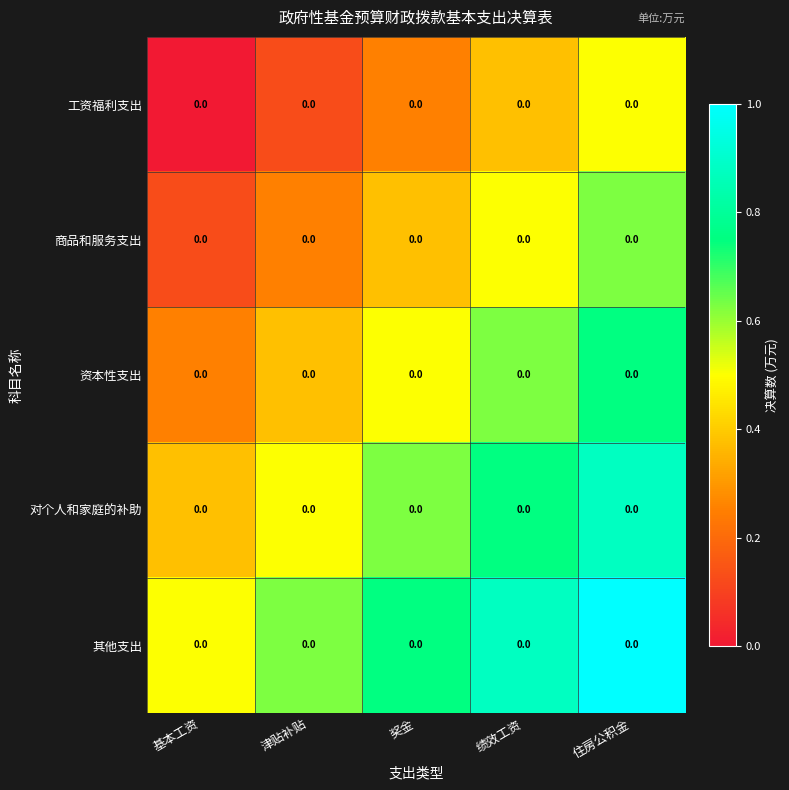

Reading left to right, list all the values displayed in this chart.

工资福利支出: 基本工资=0.0	津贴补贴=0.0	奖金=0.0	绩效工资=0.0	住房公积金=0.0
商品和服务支出: 基本工资=0.0	津贴补贴=0.0	奖金=0.0	绩效工资=0.0	住房公积金=0.0
资本性支出: 基本工资=0.0	津贴补贴=0.0	奖金=0.0	绩效工资=0.0	住房公积金=0.0
对个人和家庭的补助: 基本工资=0.0	津贴补贴=0.0	奖金=0.0	绩效工资=0.0	住房公积金=0.0
其他支出: 基本工资=0.0	津贴补贴=0.0	奖金=0.0	绩效工资=0.0	住房公积金=0.0